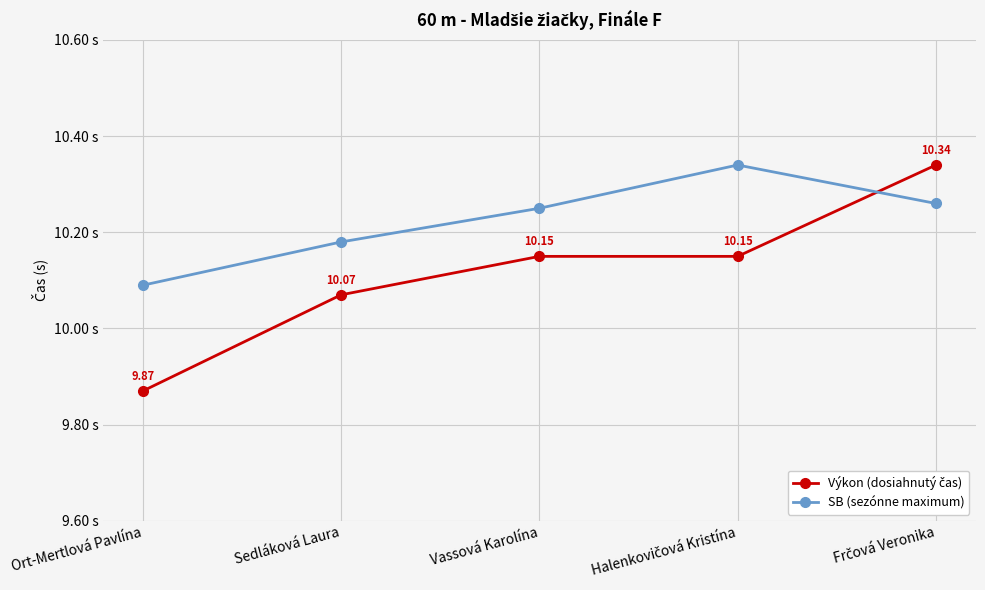

Which label corresponds to the smallest value in the chart?

Ort-Mertlová Pavlína